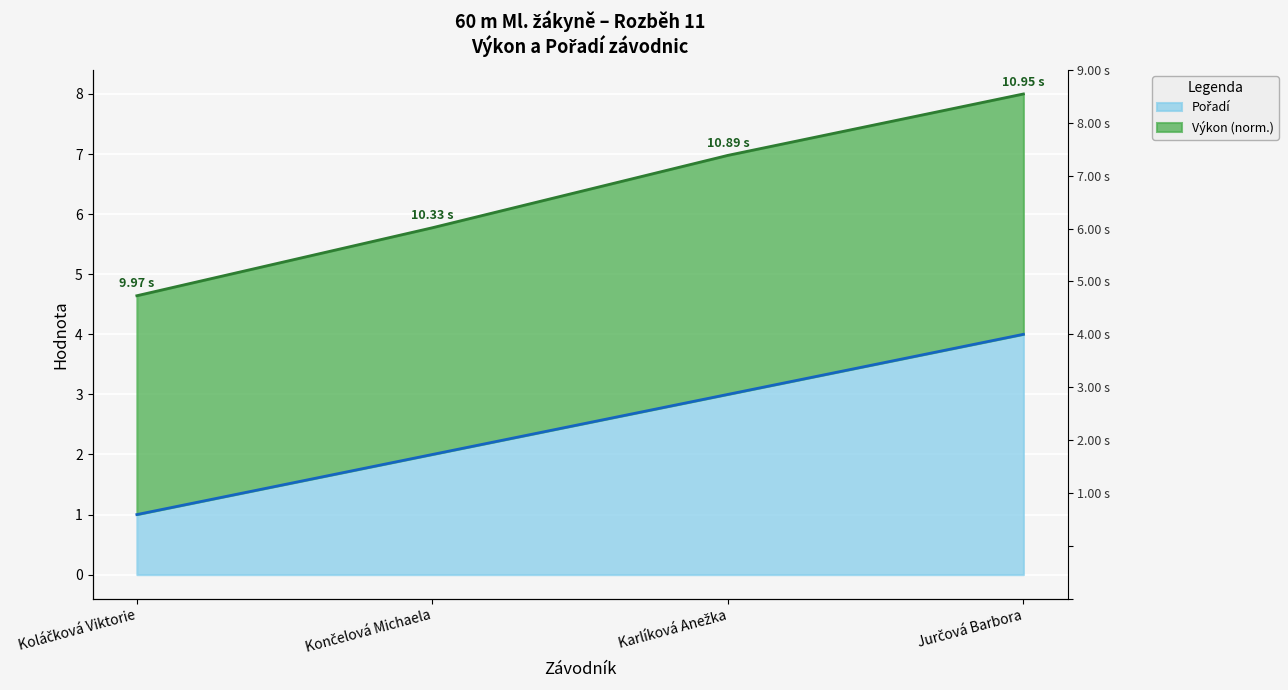

Is it true that the value at Karlíková Anežka is 3?

True